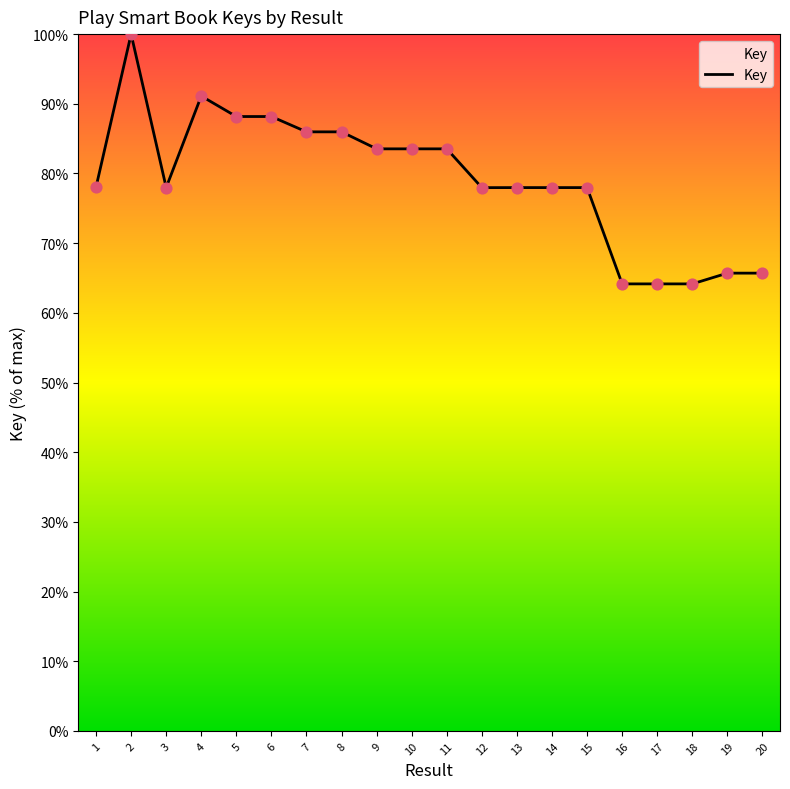

Which has a higher value, 5 or 18?

5